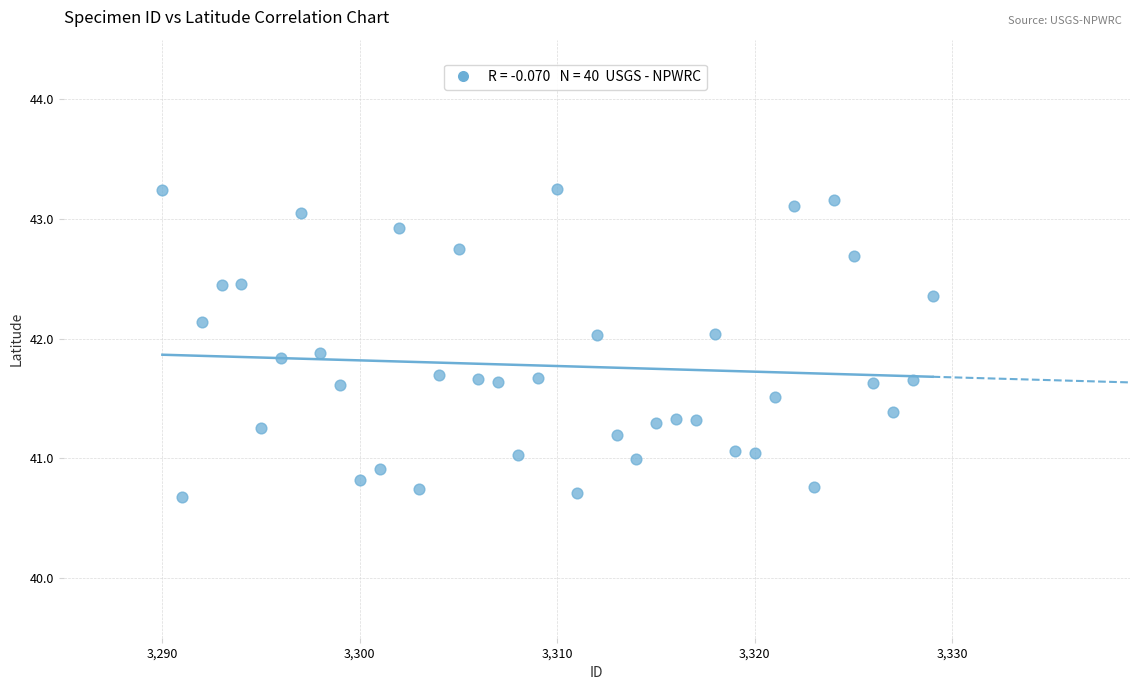

What is the range of X values (max minus min)?

39.0